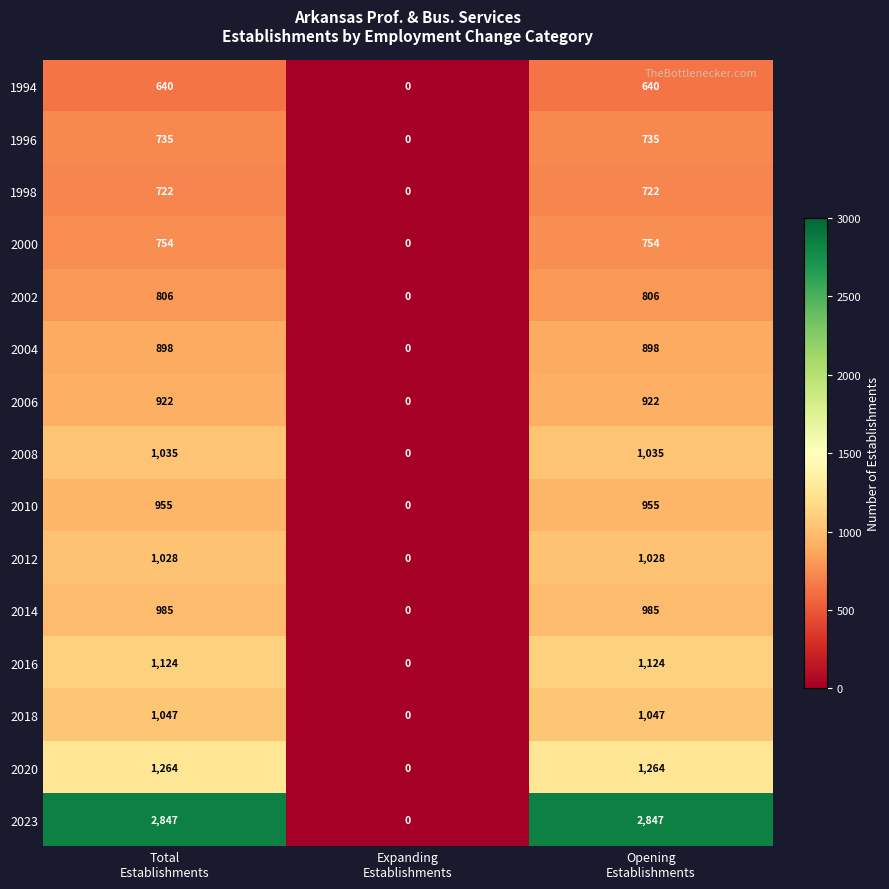

Rank the series by their maximum value, from highest to lowest.

2023, 2020, 2016, 2018, 2008, 2012, 2014, 2010, 2006, 2004, 2002, 2000, 1996, 1998, 1994